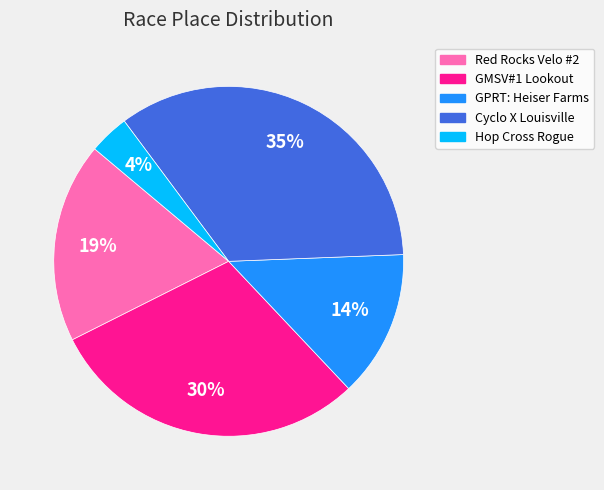

To the nearest percent, what portion does Red Rocks Velo #2 represent?

19%